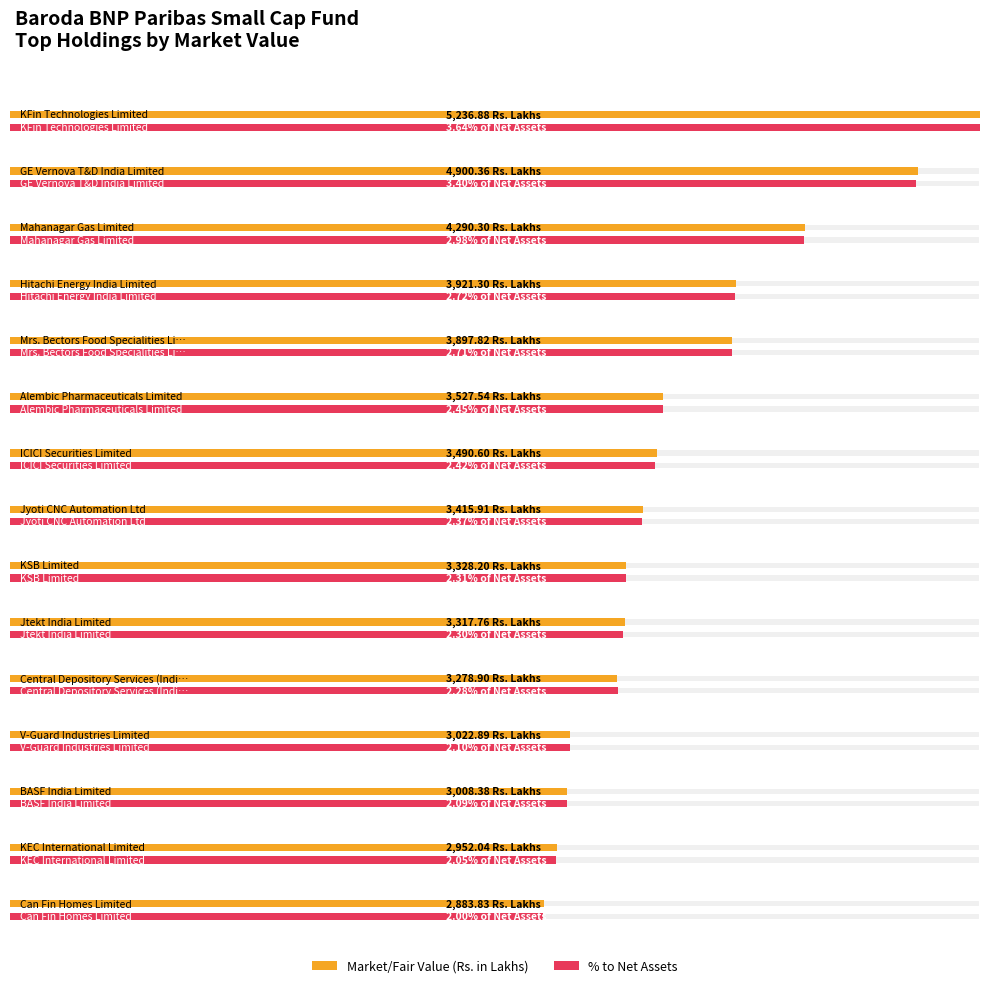

What is the maximum value for Market/Fair Value (Rs. in Lakhs)?

5236.9